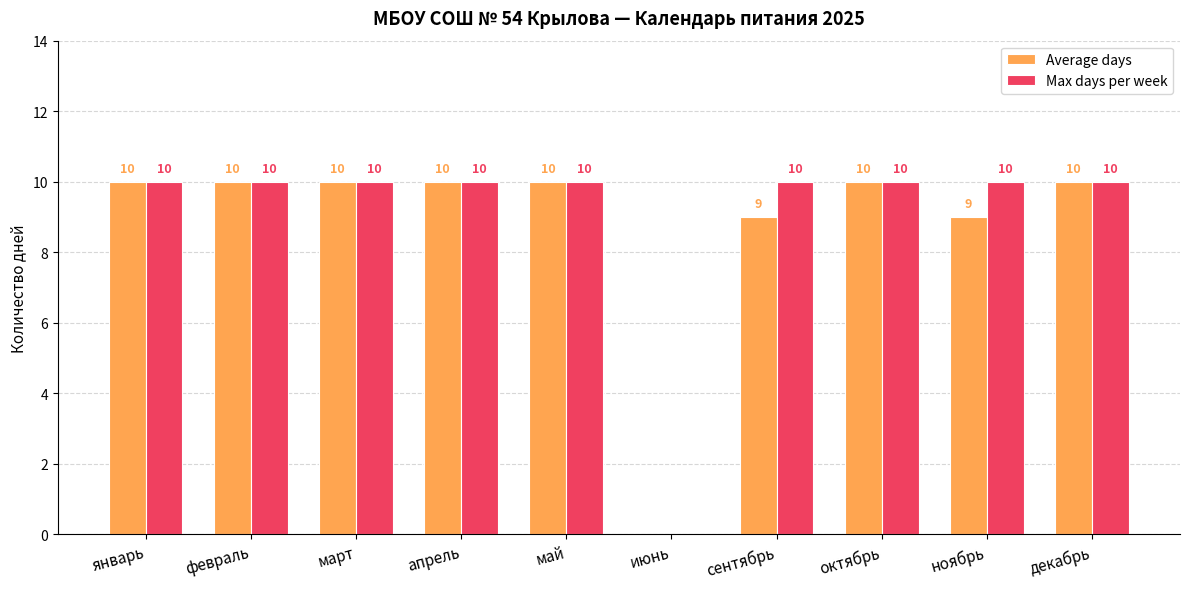

What is the greatest value displayed?

10